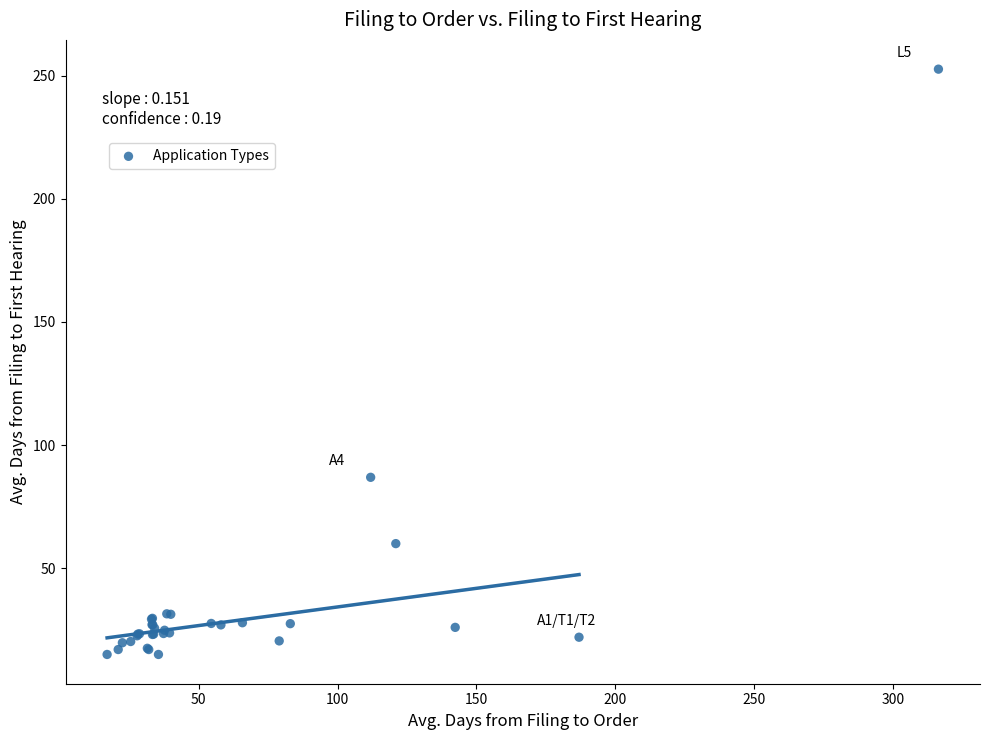

What Y value in the scatter plot is closest to 133?

86.9